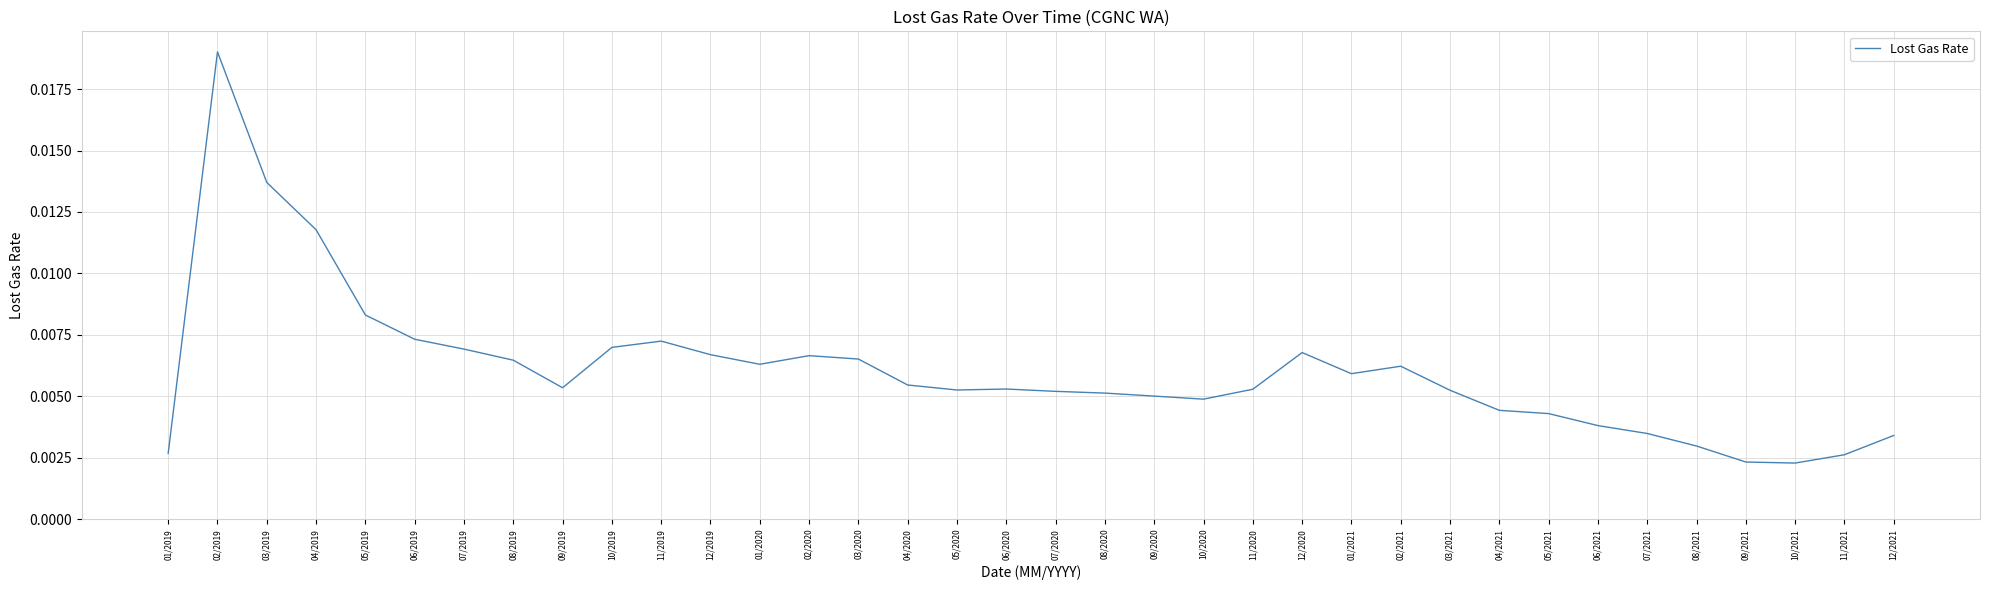

At which category does the chart reach its peak across all series?

02/2019